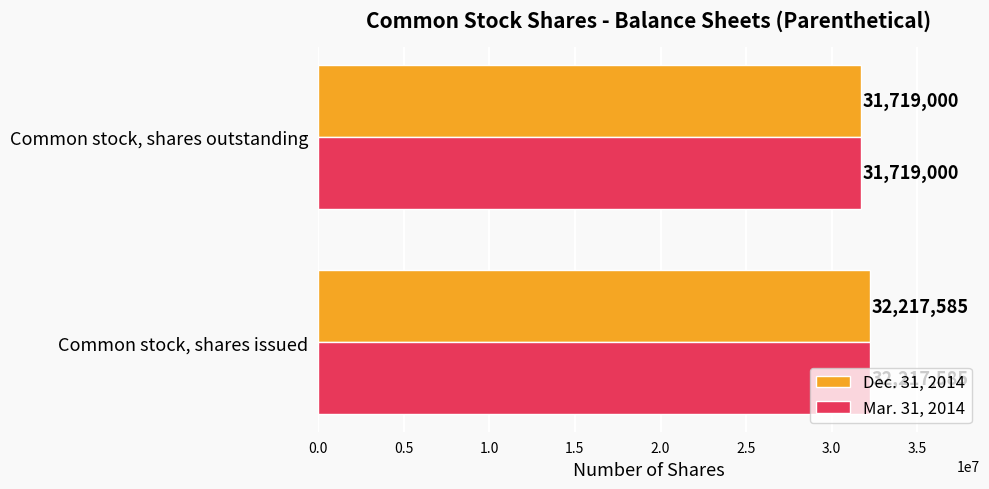

How many distinct data groups are displayed?

2